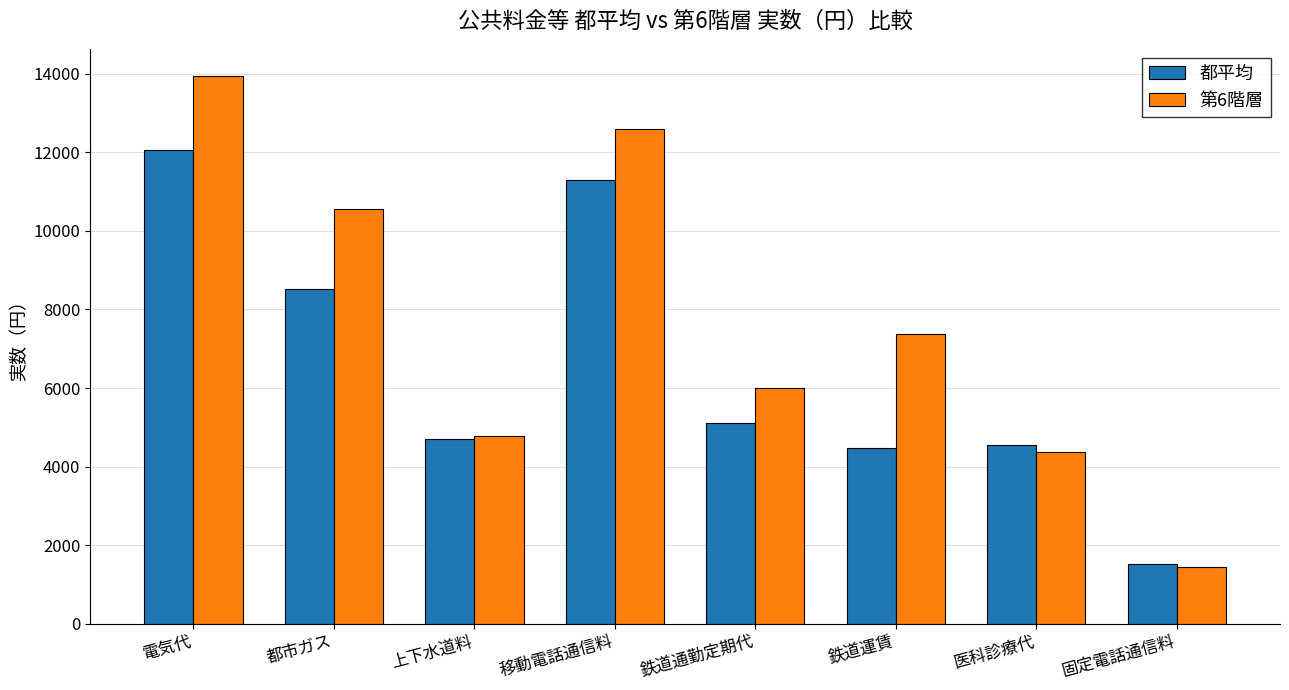

At how many categories does at least one series exceed 2738?

7